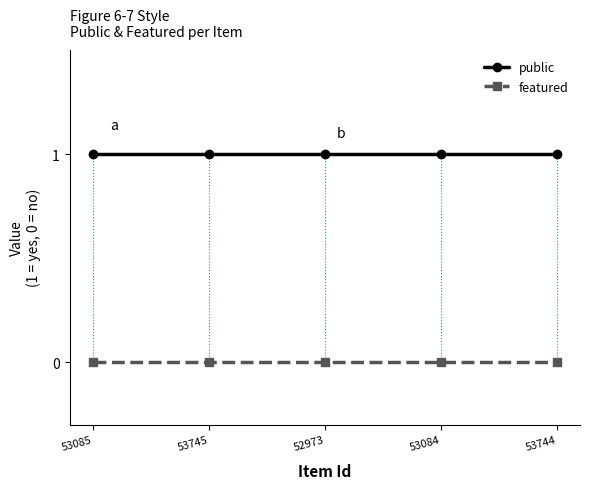

Reading right to left, transcribe all the data shown in this chart.

public: 53744=1	53084=1	52973=1	53745=1	53085=1
featured: 53744=0	53084=0	52973=0	53745=0	53085=0